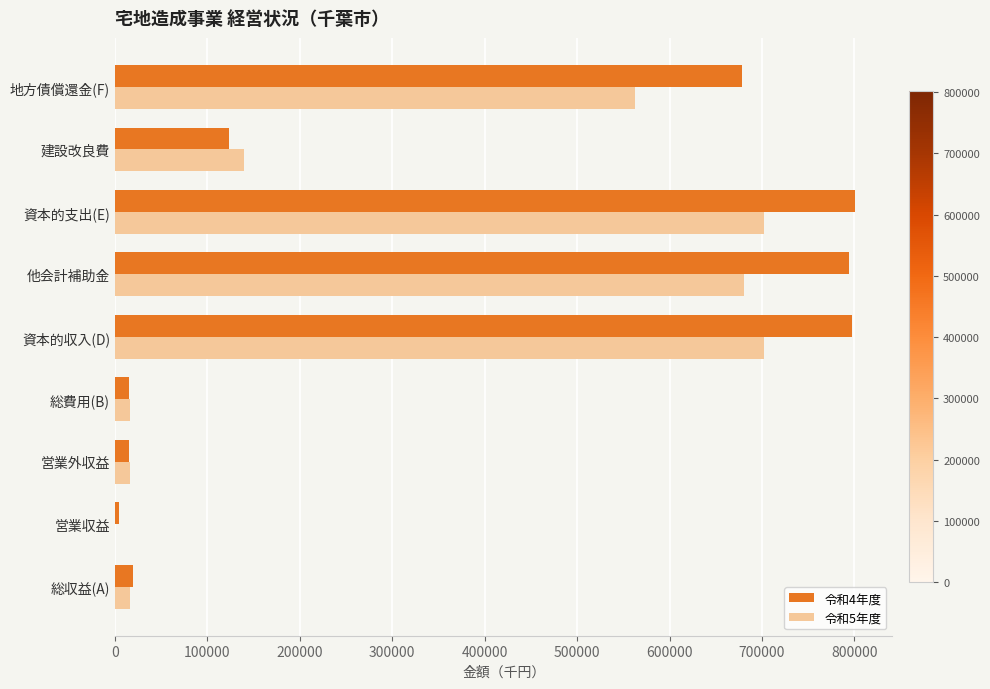

True or false: 令和4年度 has a value of 1062057 at 地方債償還金(F).

False